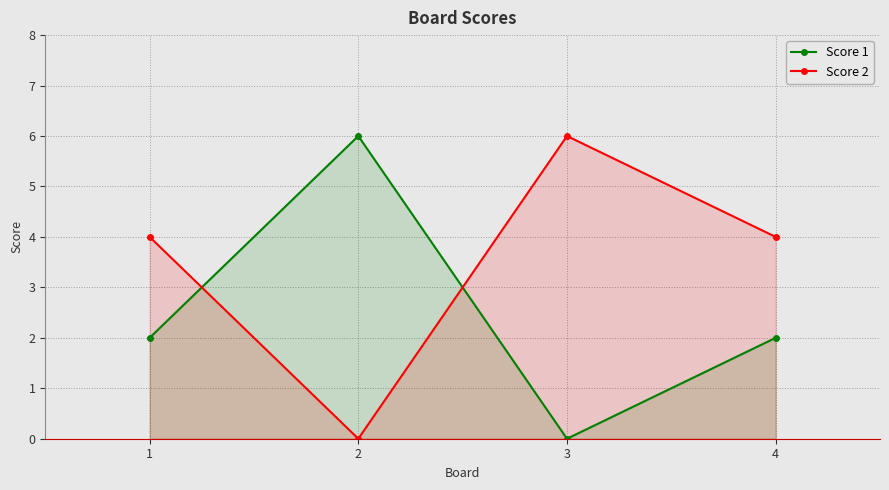

How many values in the Score 1 series exceed 2?

1